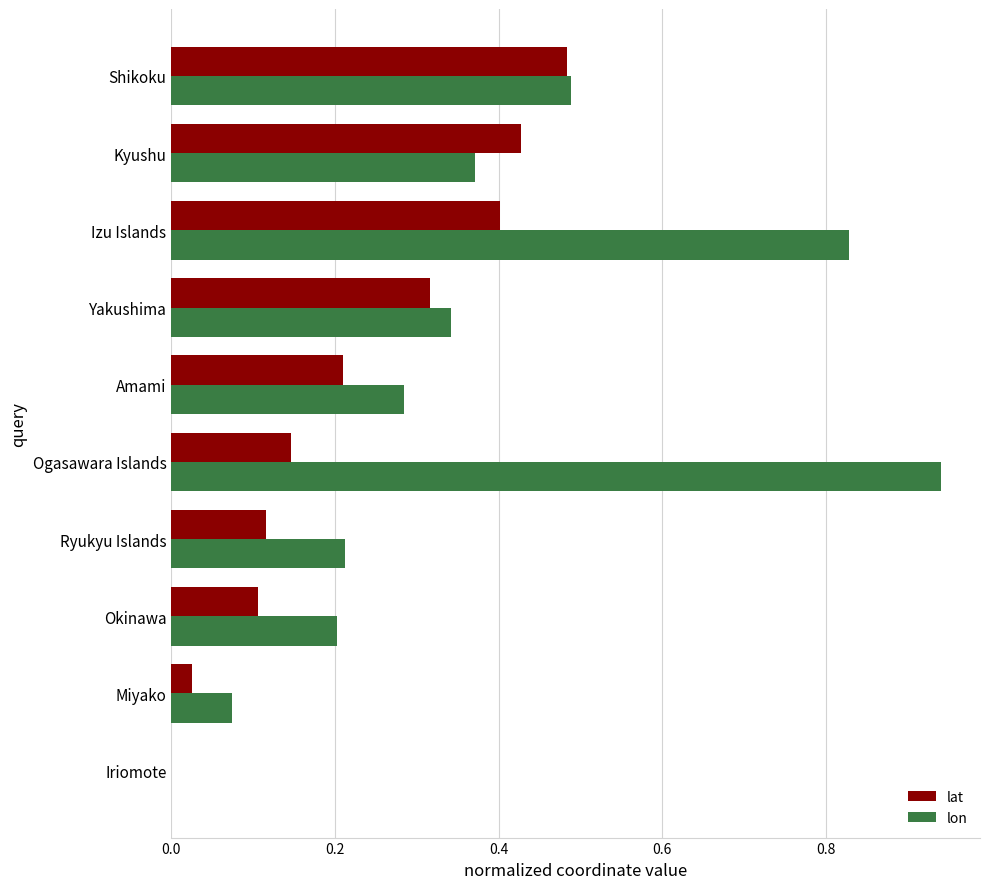

What is the sum of all lat values?

2.2